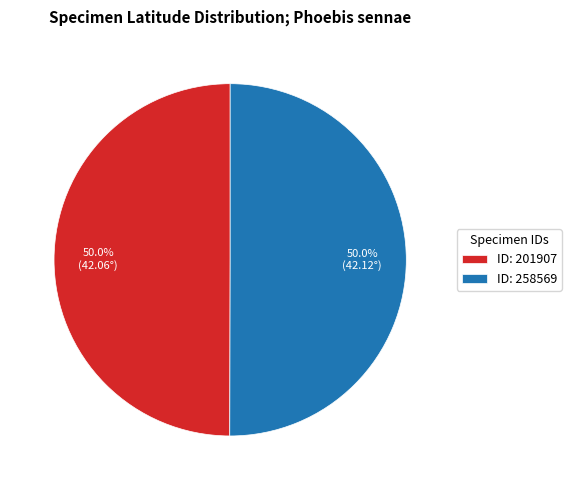

Approximately how many times larger is the value at ID: 258569 compared to ID: 201907?

1.0